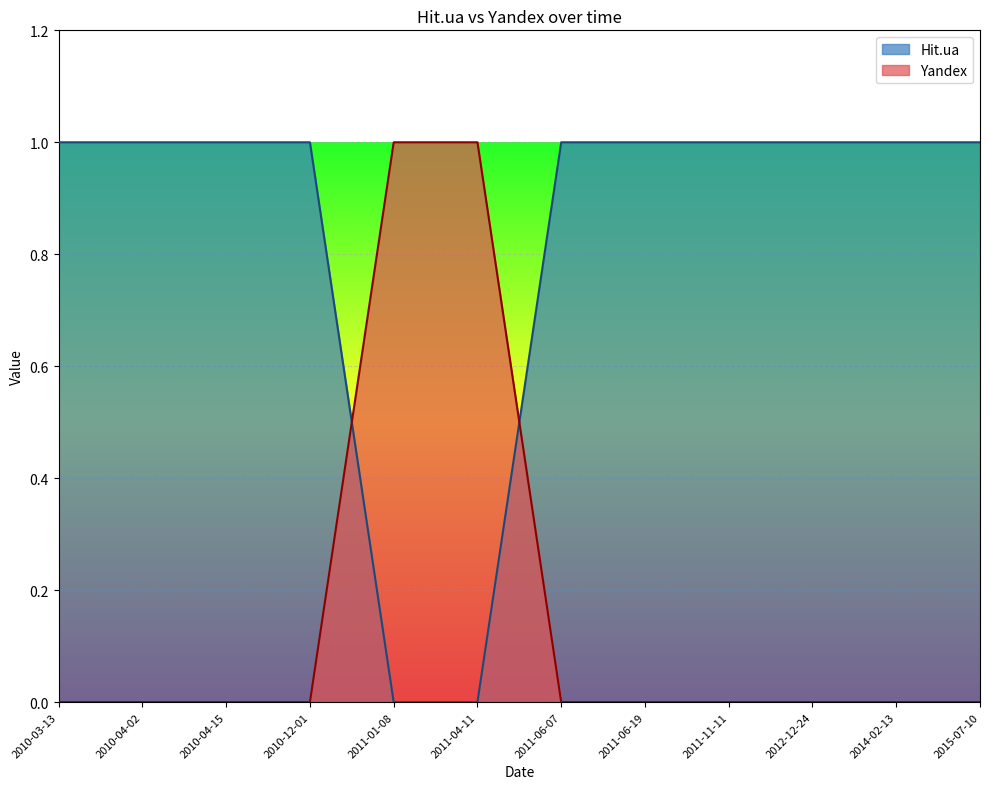

How many values in Yandex are above zero?

2